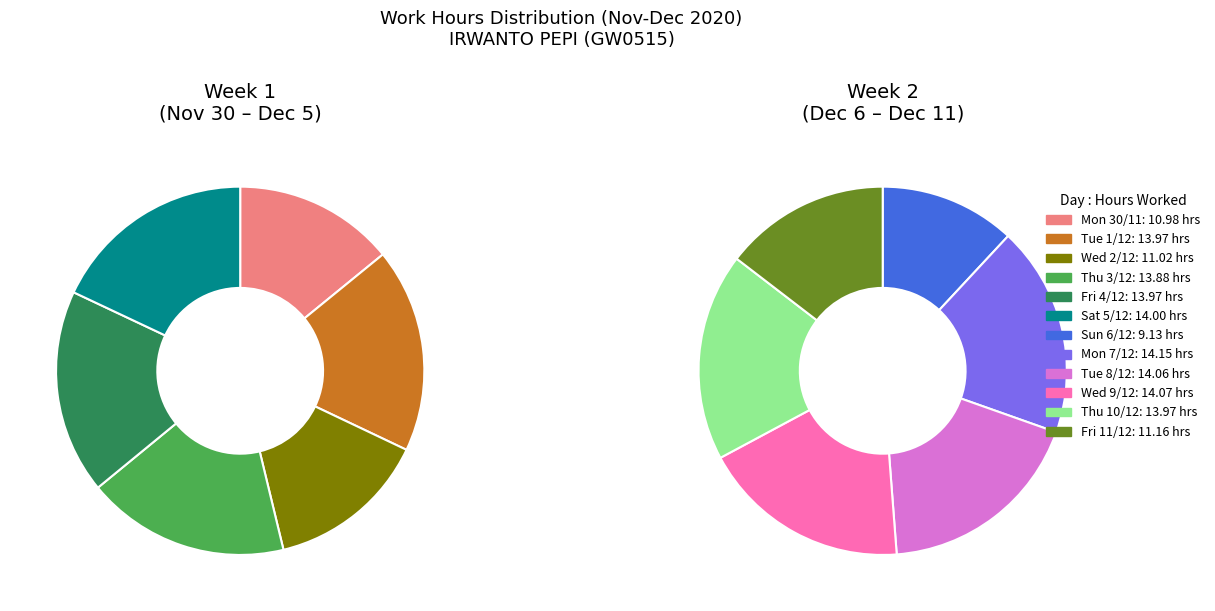

Which has a higher value, Fri 4/12 or Sat 5/12?

Sat 5/12